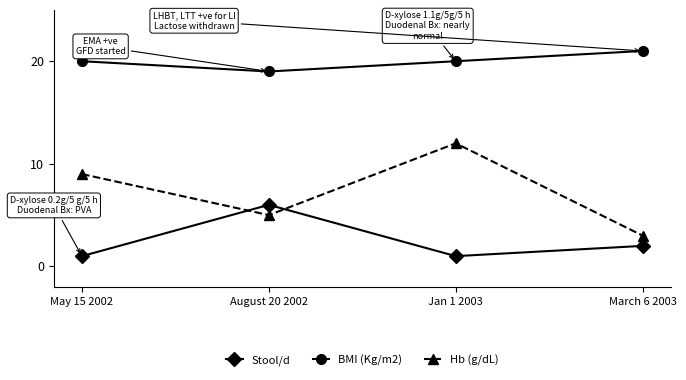

True or false: BMI (Kg/m2) has a value of 33 at May 15 2002.

False